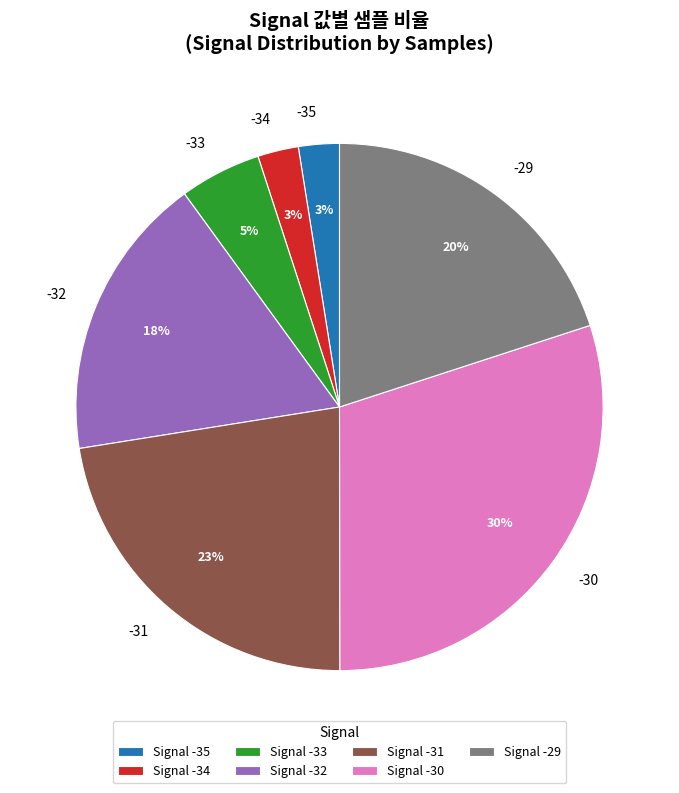

To the nearest percent, what portion does -31 represent?

23%